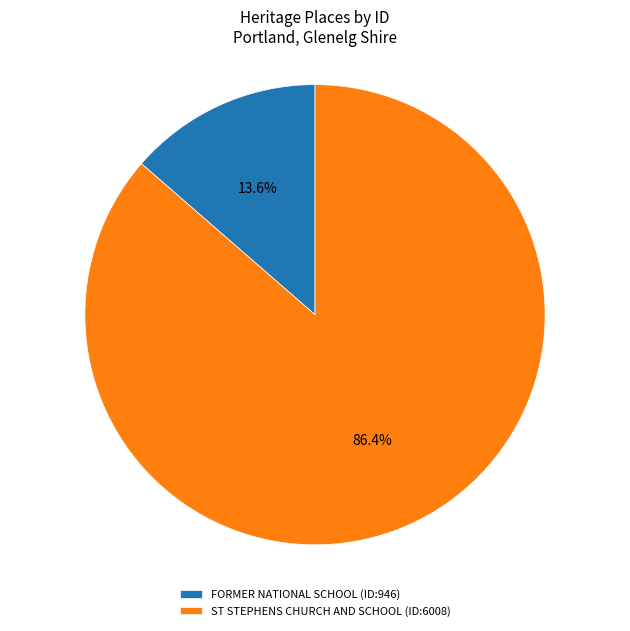

Rank the categories by value from lowest to highest.

FORMER NATIONAL SCHOOL, ST STEPHENS CHURCH AND SCHOOL